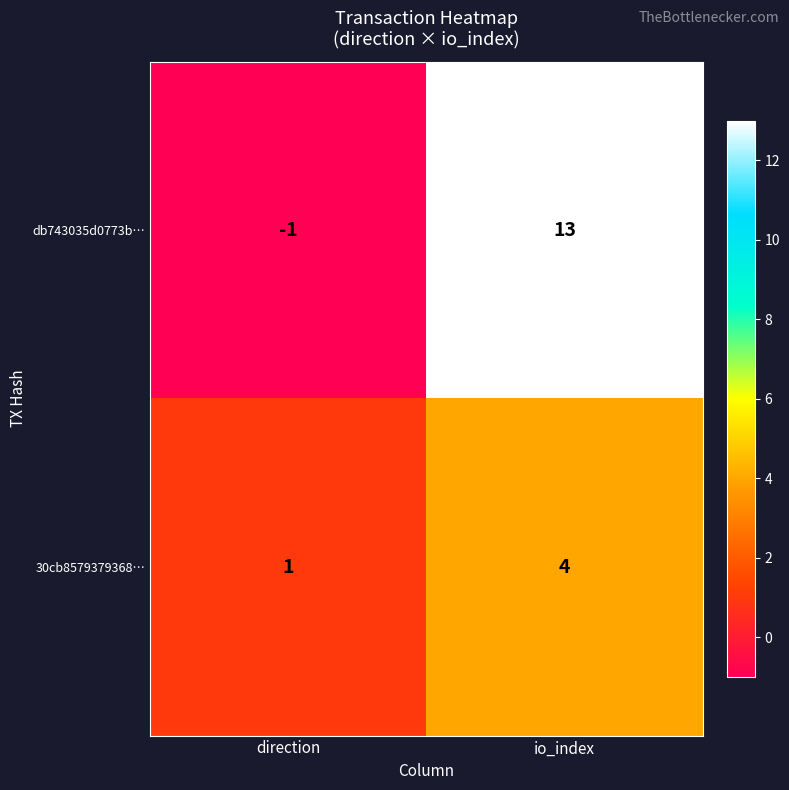

What is the greatest value displayed?

13